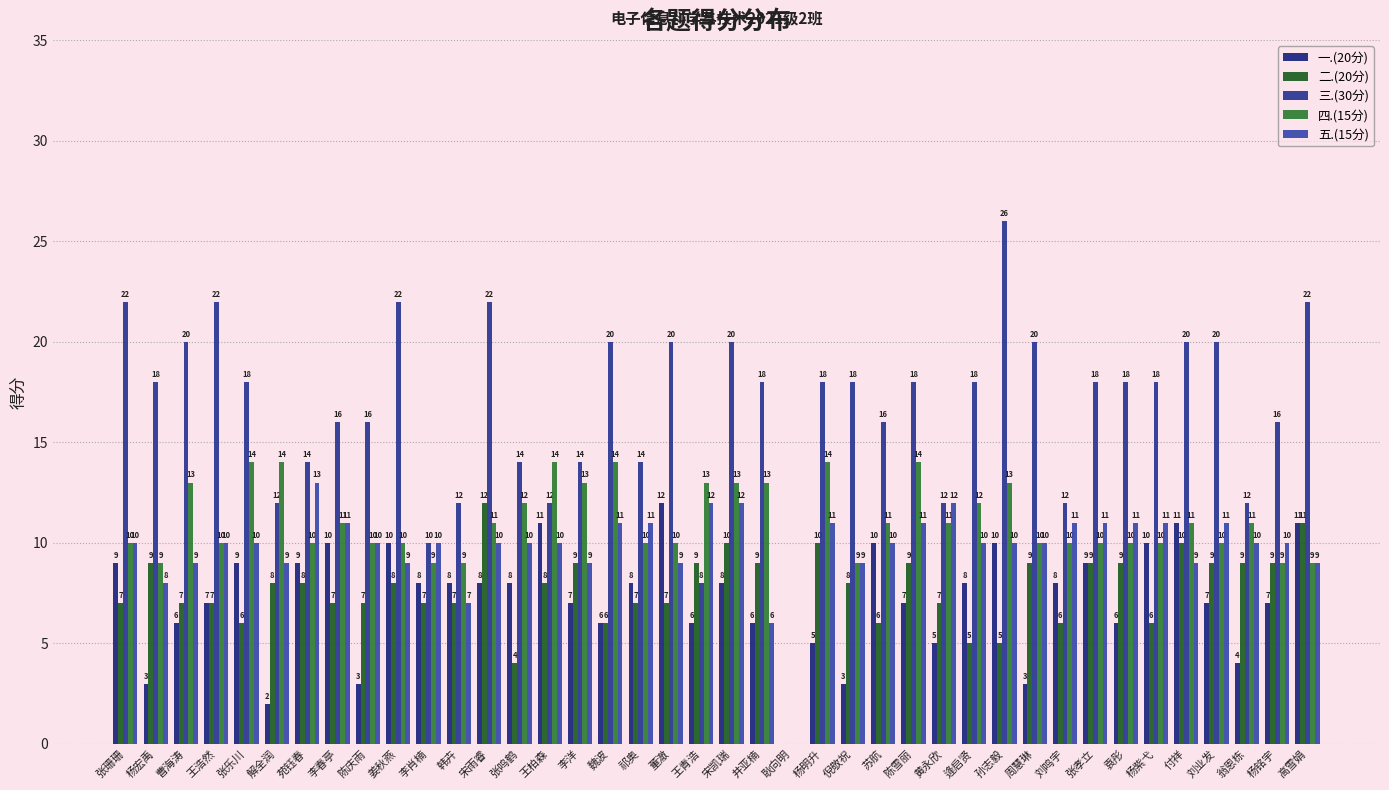

What is the difference between the maximum and minimum values in the 五.(15分) series?

13